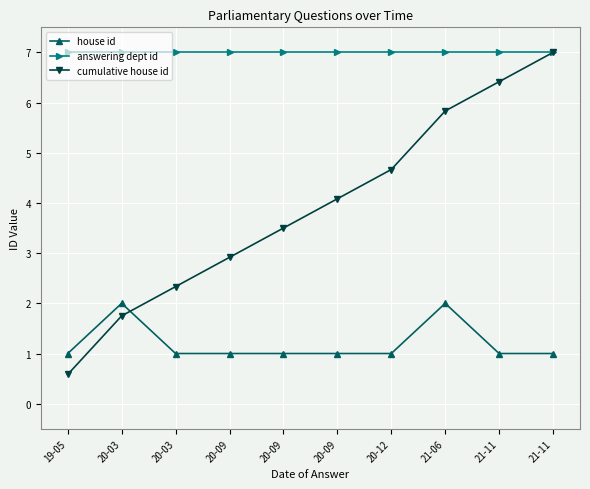

List the labels in order of cumulative house id value, smallest first.

19-05, 20-03, 20-03, 20-09, 20-09, 20-09, 20-12, 21-06, 21-11, 21-11